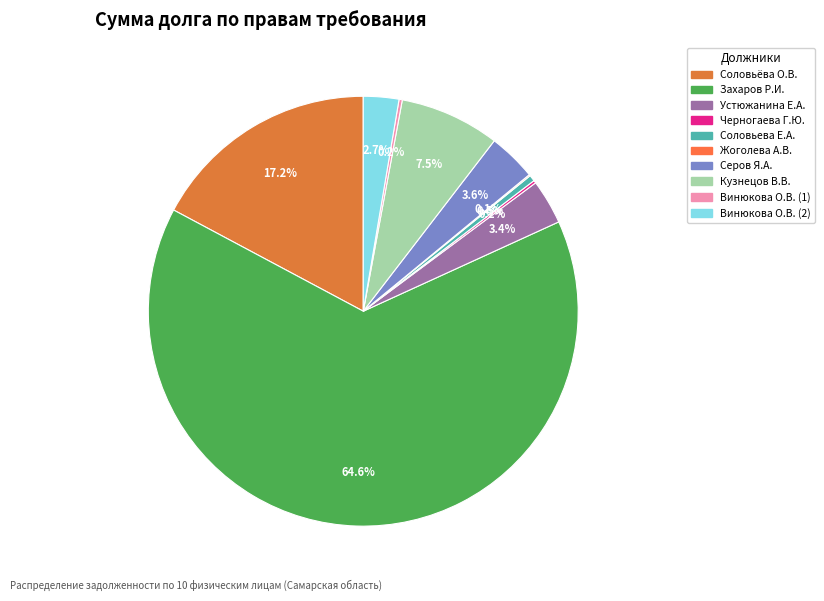

How many slices are in this pie chart?

10